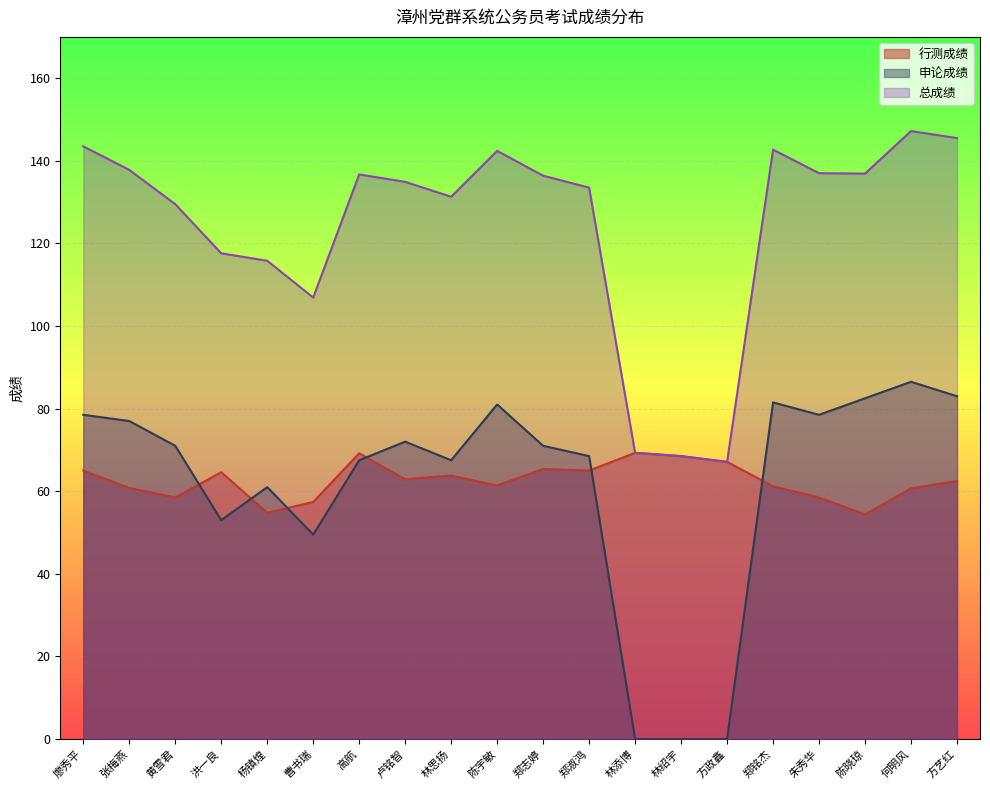

What is the sum of the 行测成绩 values at 何明风 and 林绍宇?

129.2